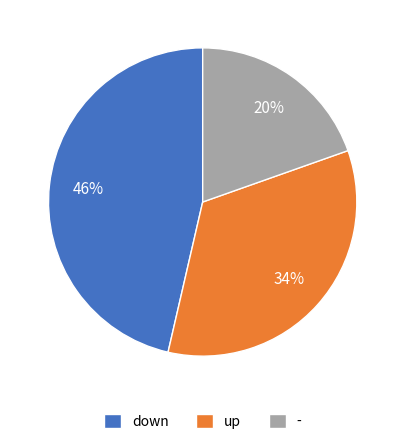

What is the ratio of the value at up to the value at -?

1.7